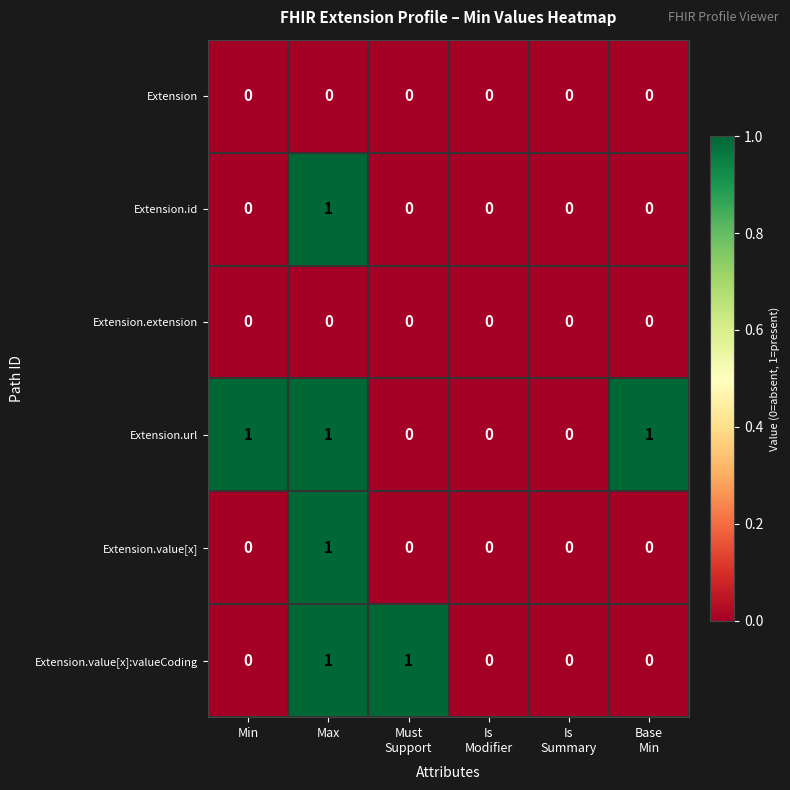

Which series has the largest total across all categories?

Extension.url